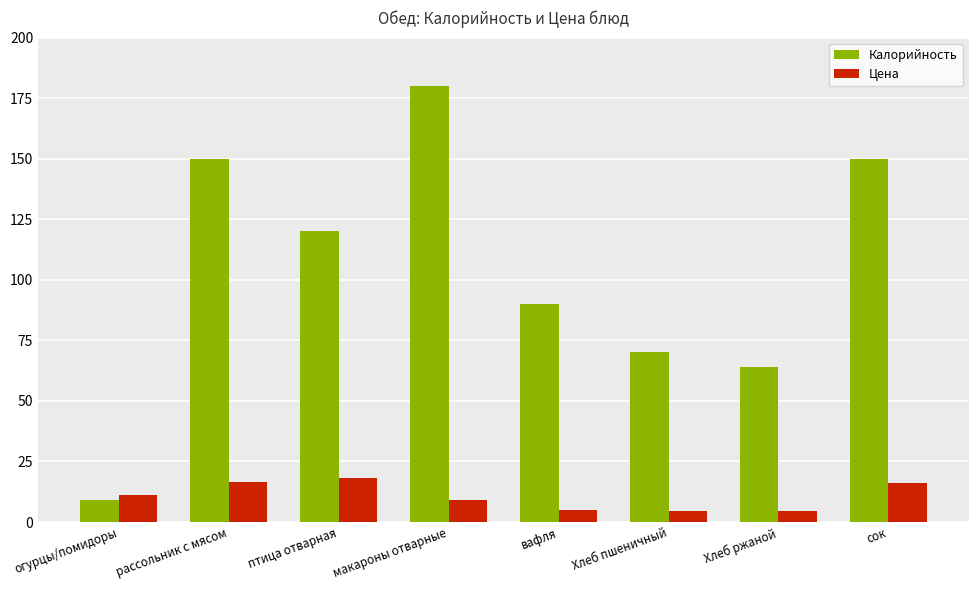

What is the difference between the second highest and second lowest values in the Калорийность series?

86.0